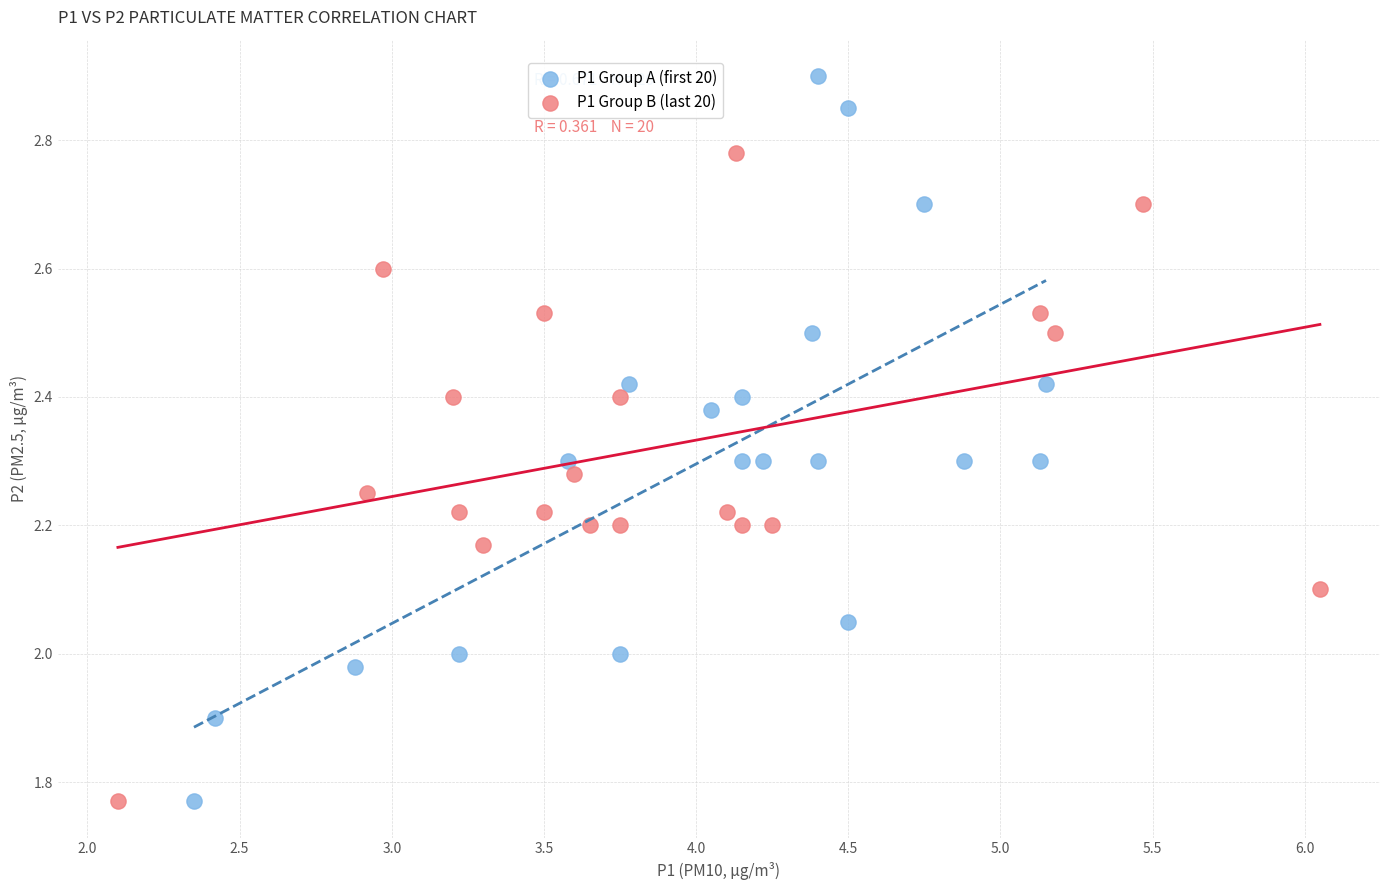

Which series has the largest Y range (max minus min)?

P1 Group A (first 20)